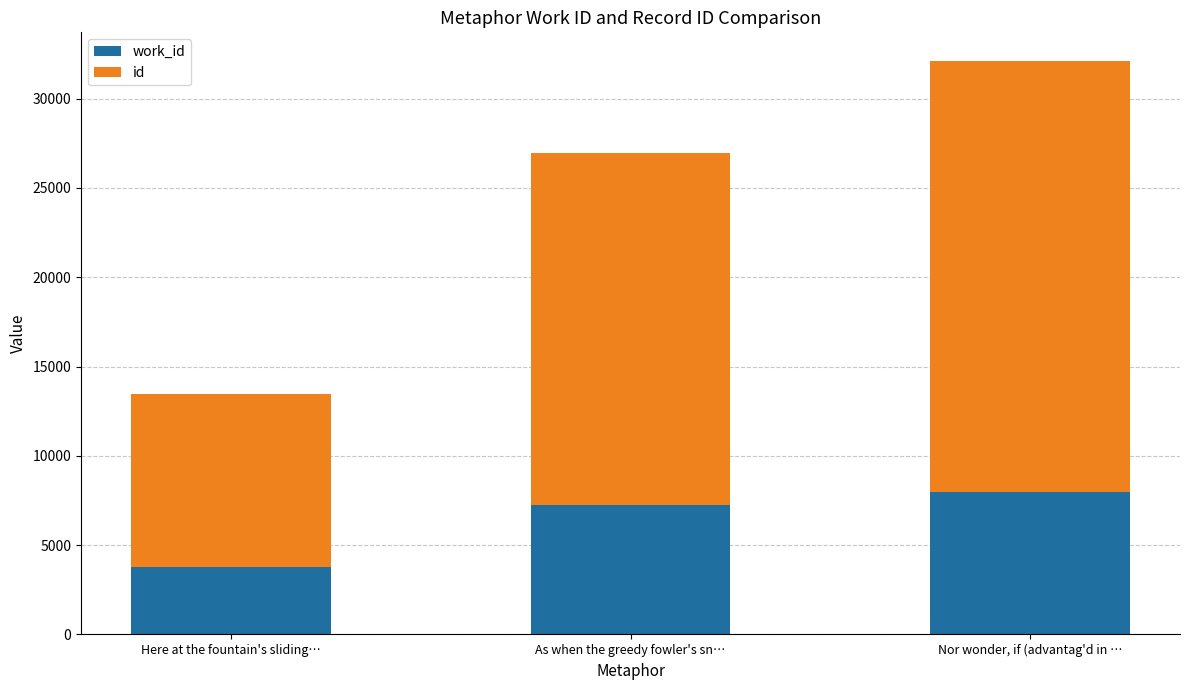

At which category is the sum across all series the highest?

Nor wonder, if (advantag'd in …